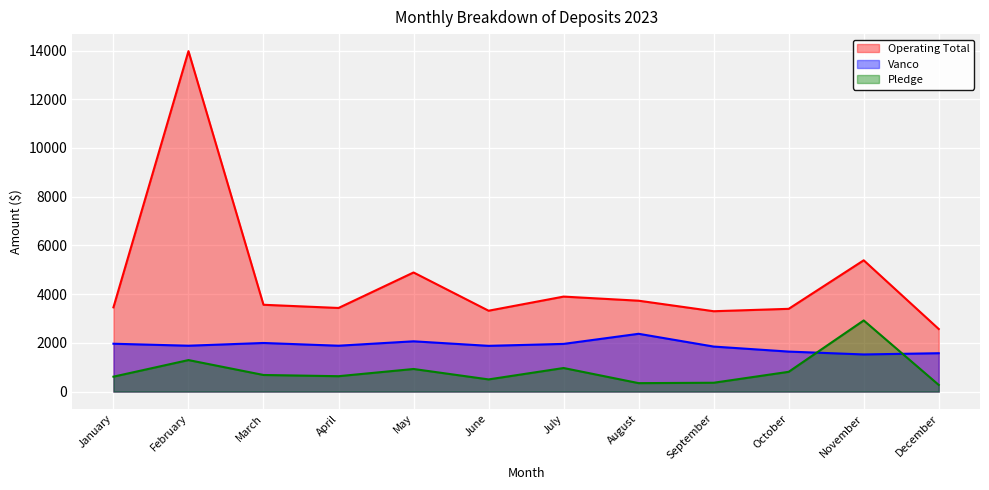

Which series has the largest range (max minus min)?

Operating Total